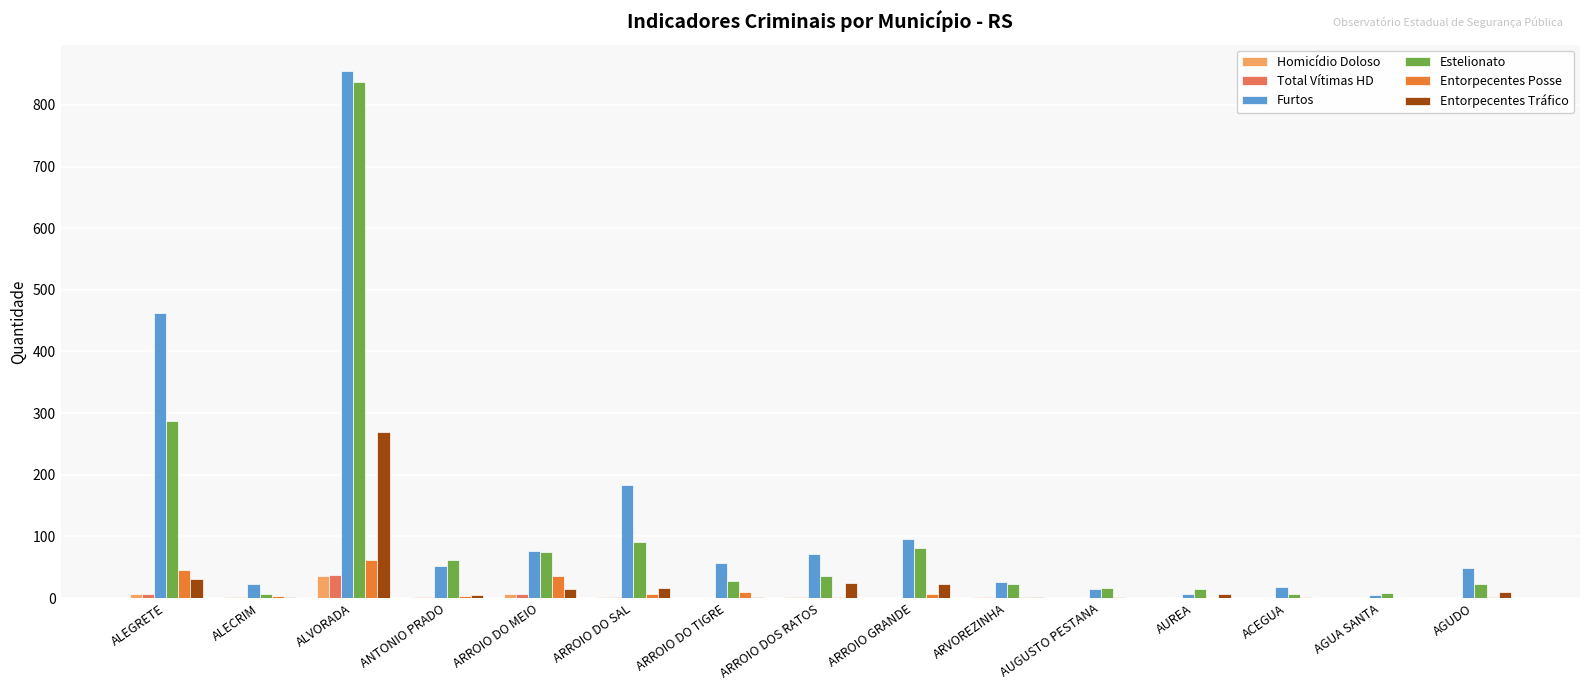

Count the number of data series in this chart.

6